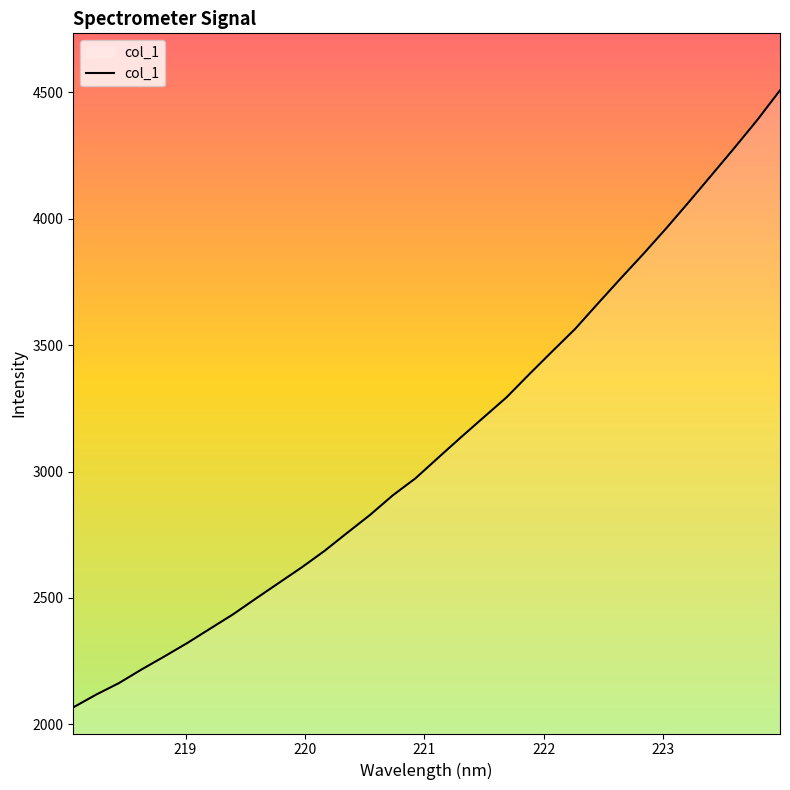

What is the difference between the maximum and minimum values?

2440.5